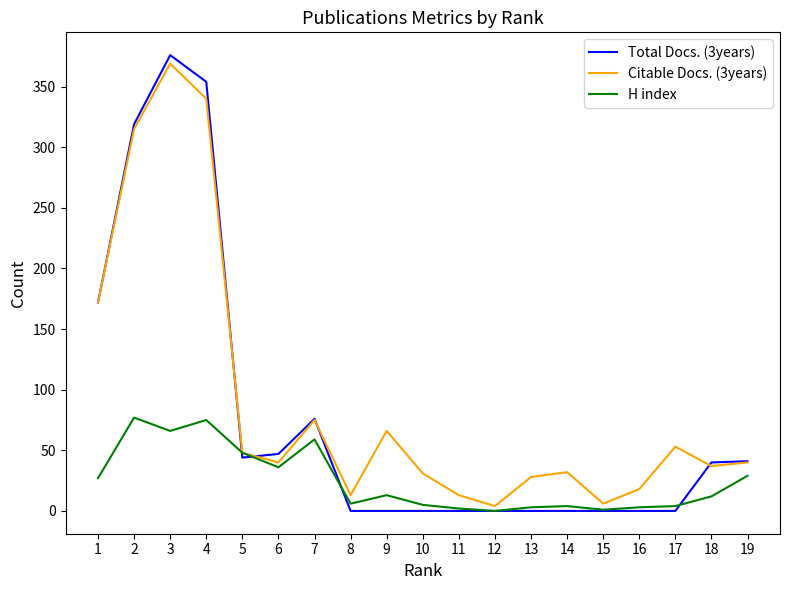

Count the number of categories in the chart.

19